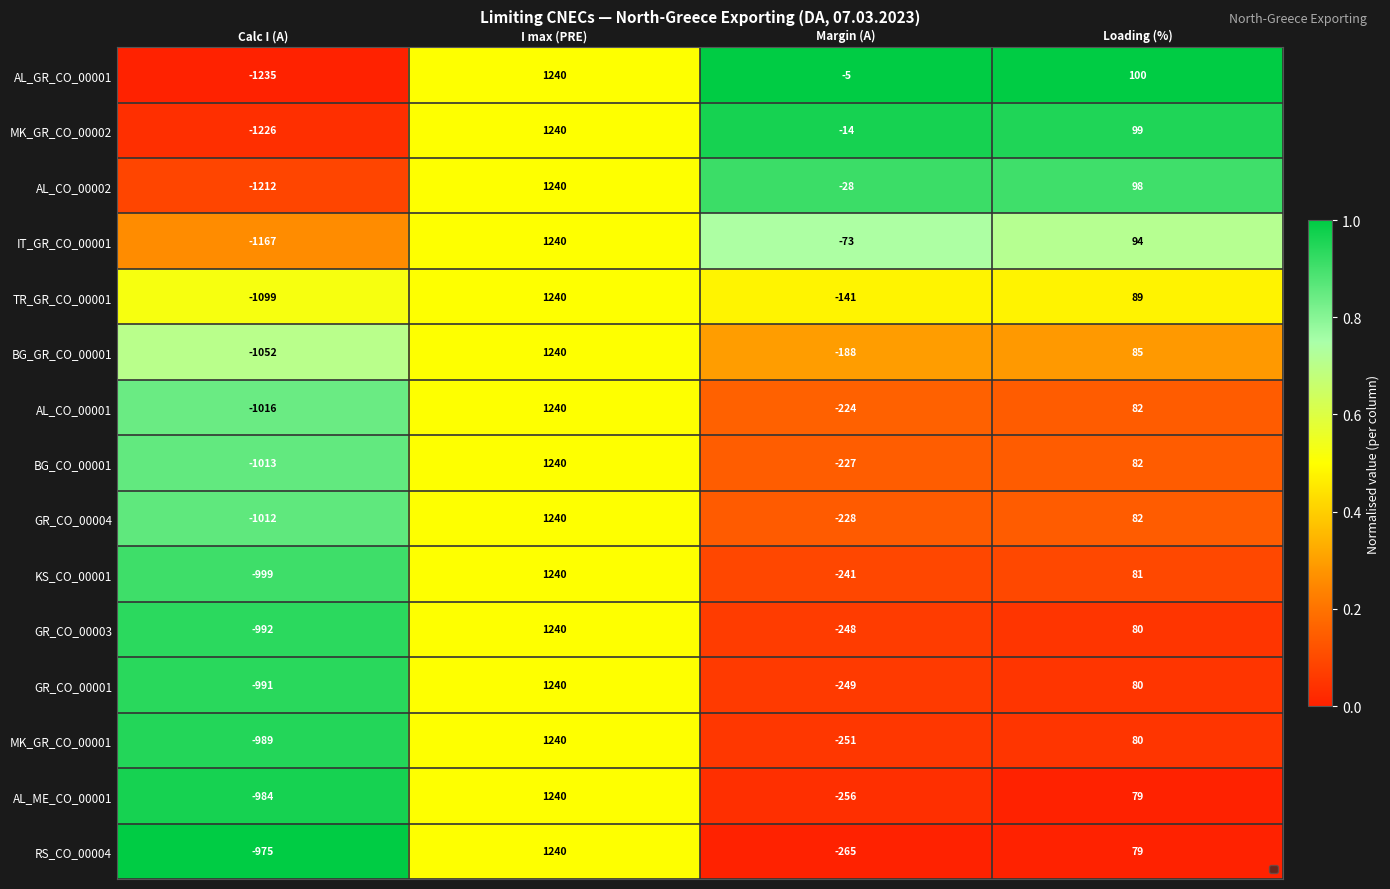

At which label is AL_CO_00001 closest to 112?

Loading (%)